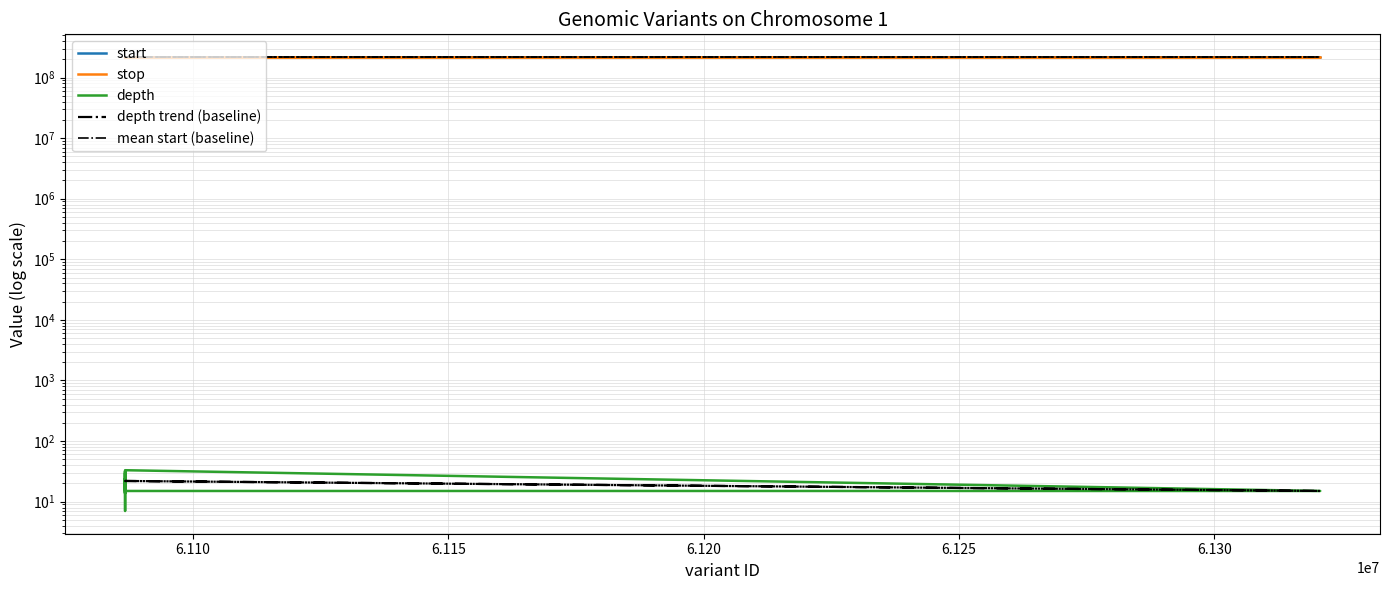

How many interior local valleys does the depth trend (baseline) series have?

1